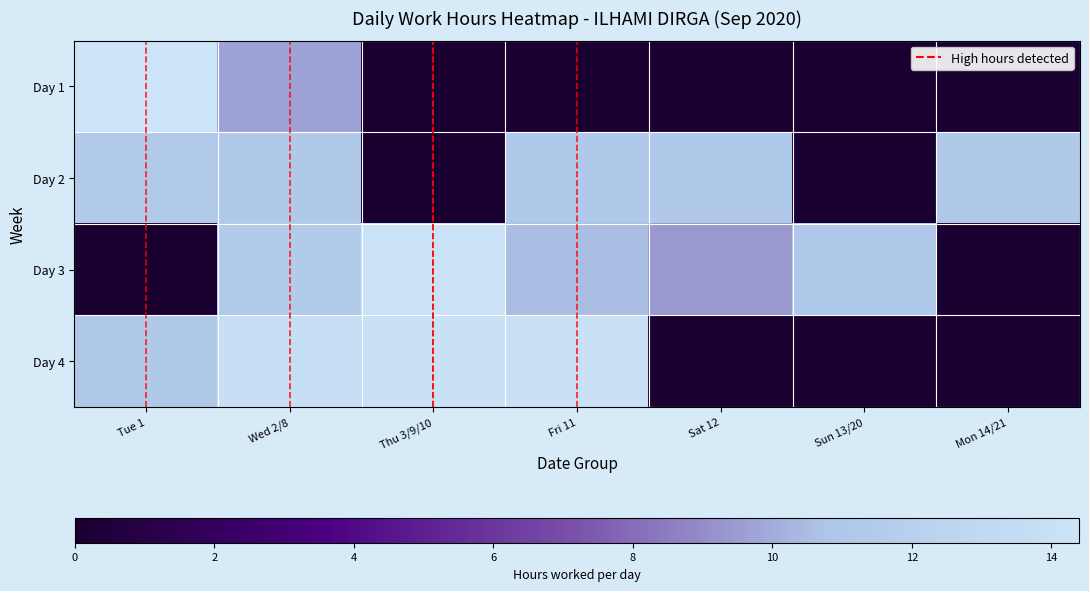

Which category has the lowest value across all series?

Thu 3/9/10